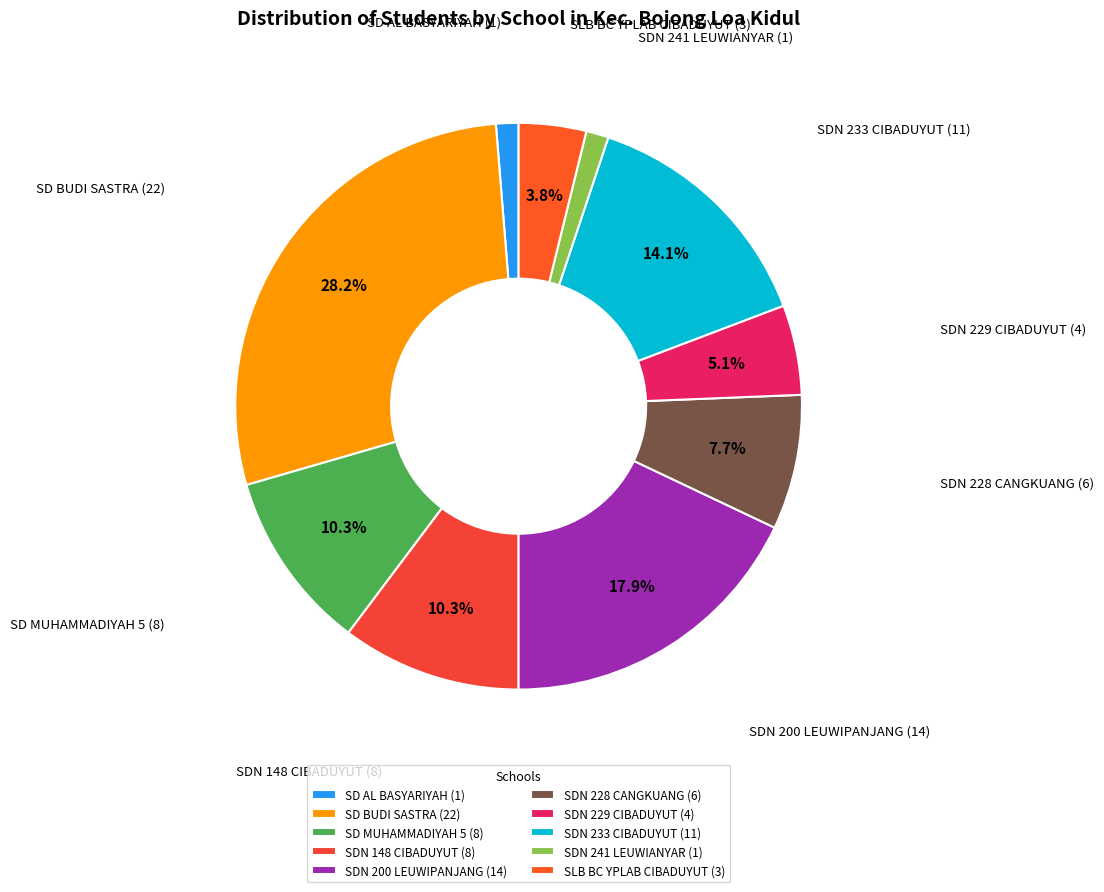

Is there a majority slice in this chart?

No